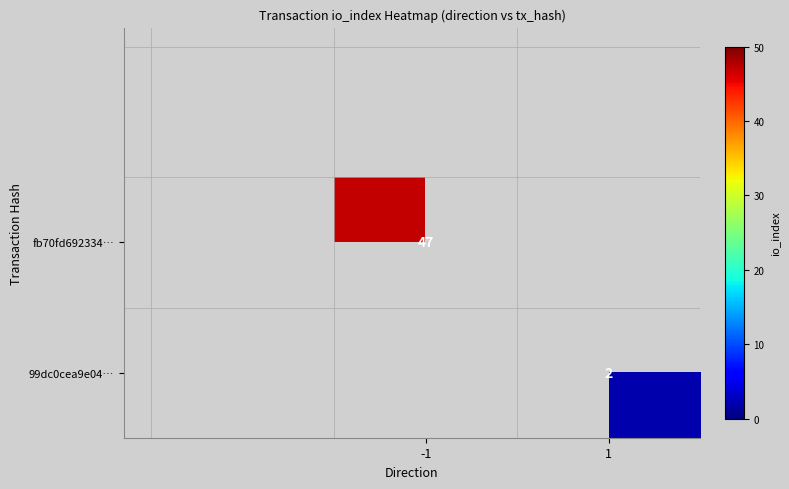

At how many categories does at least one series exceed 10?

1